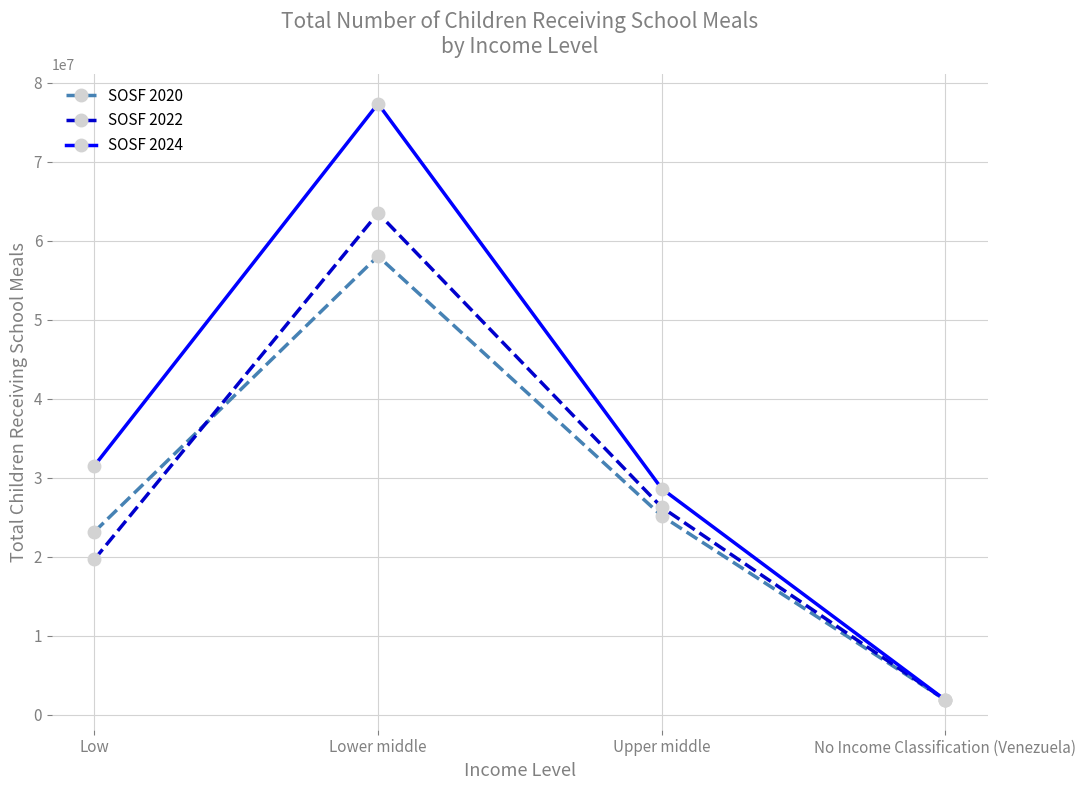

What is the difference between the SOSF 2022 values at Low and No Income Classification (Venezuela)?

17786859